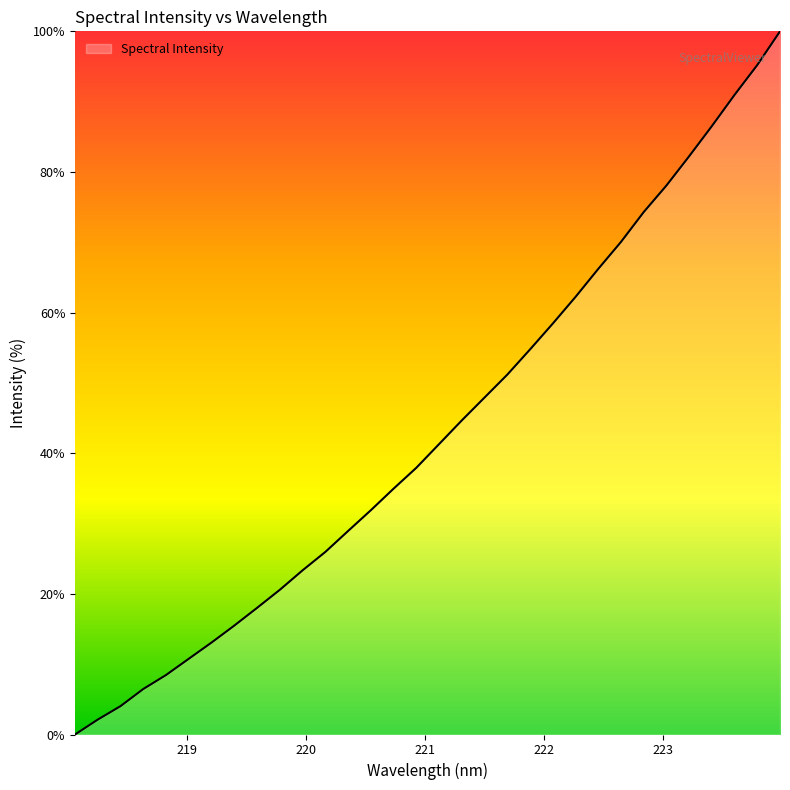

What is the difference between the maximum and minimum values?

100.0